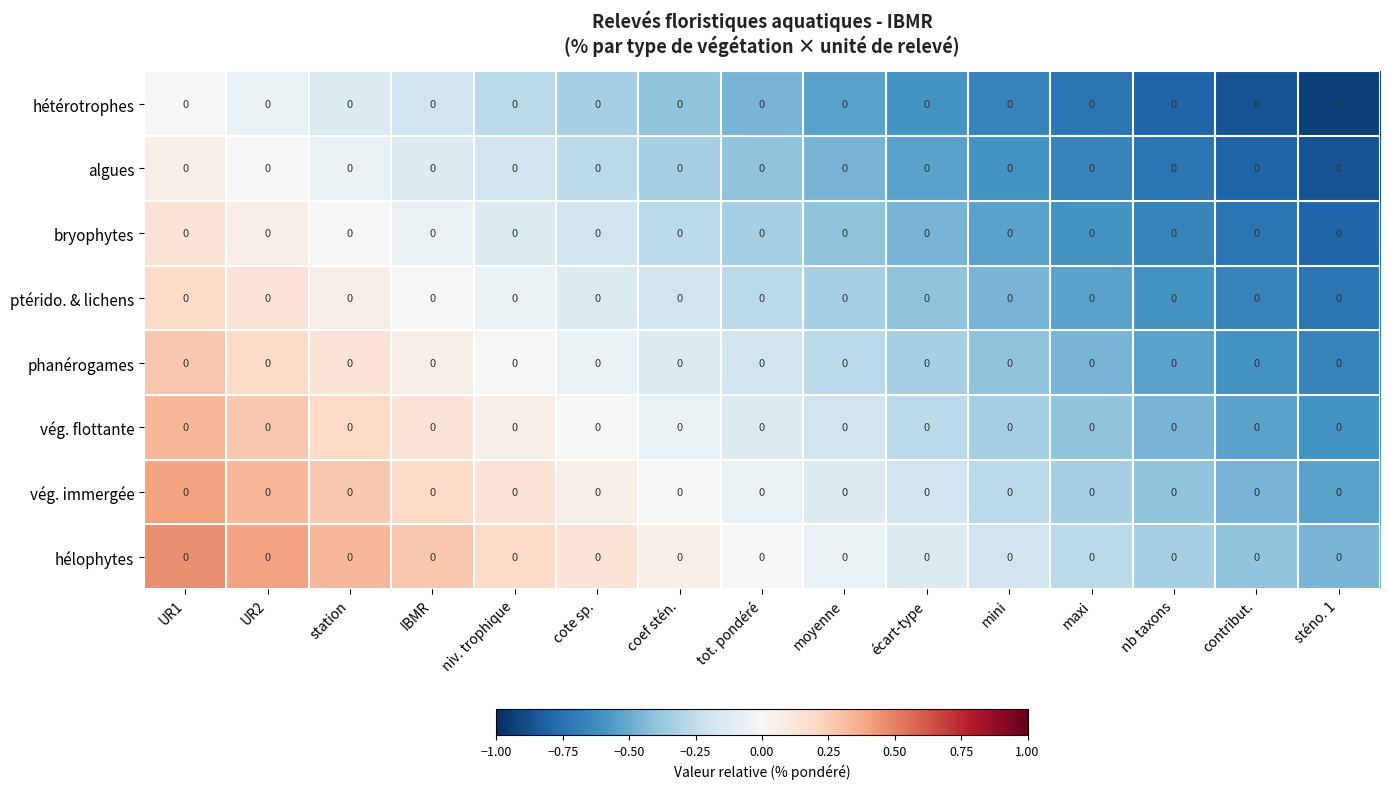

True or false: vég. flottante has a value of -0.3 at écart-type.

True